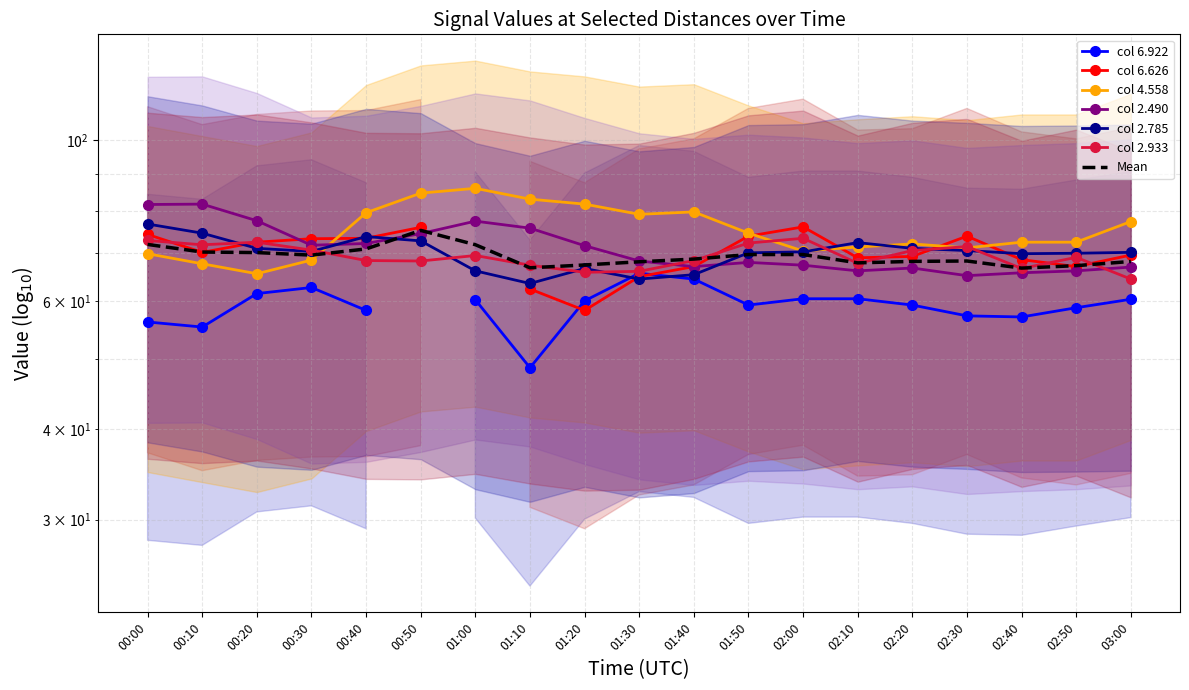

What is the minimum value for 2.785?

63.5